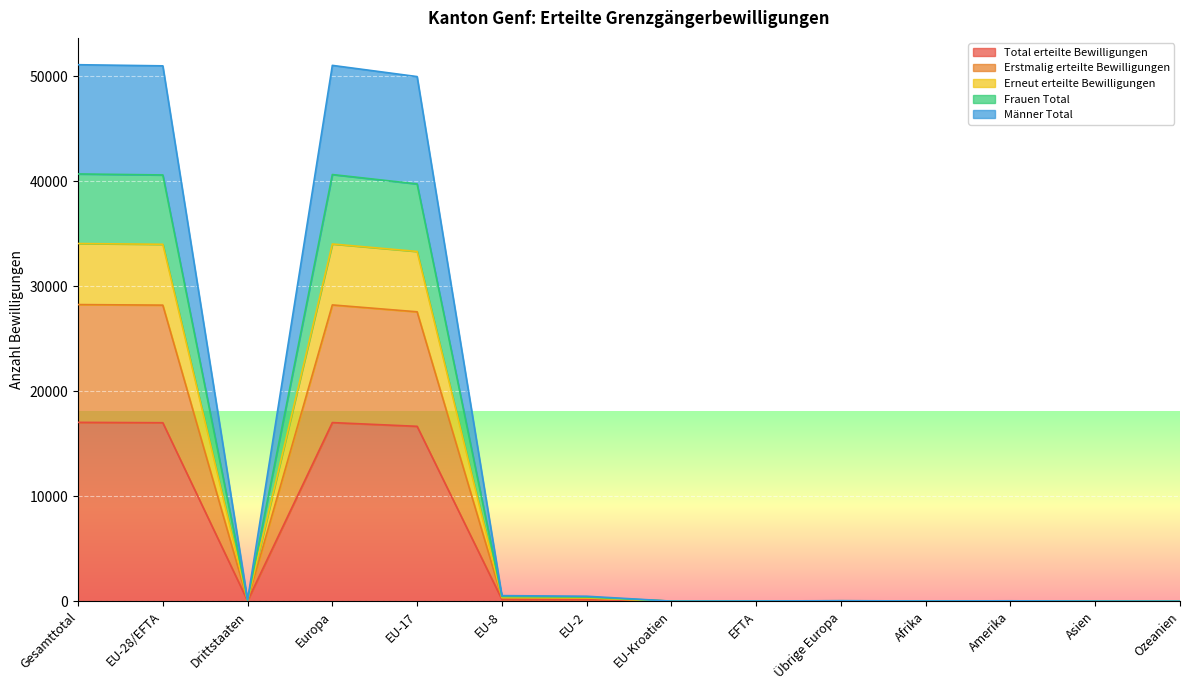

What value does the Frauen Total series have at Afrika?

18